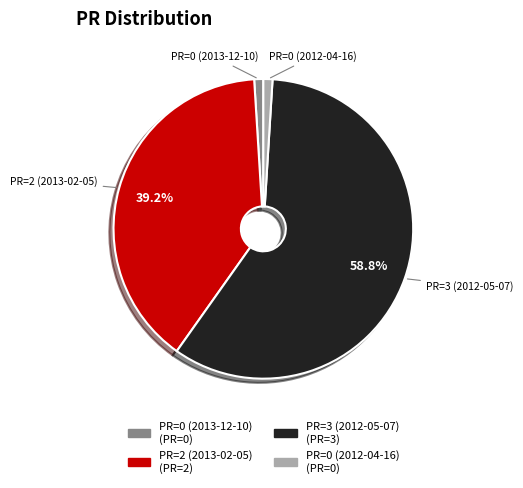

What is the largest slice in the pie chart?

PR=3 (2012-05-07)